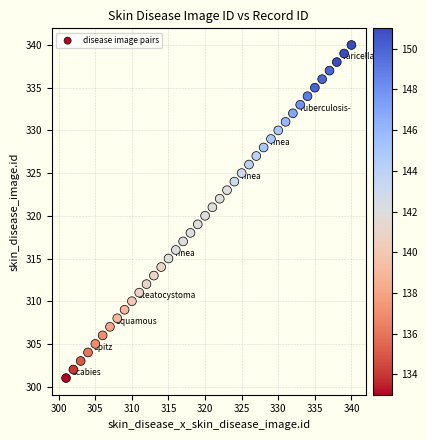

What is the range of Y values (max minus min)?

39